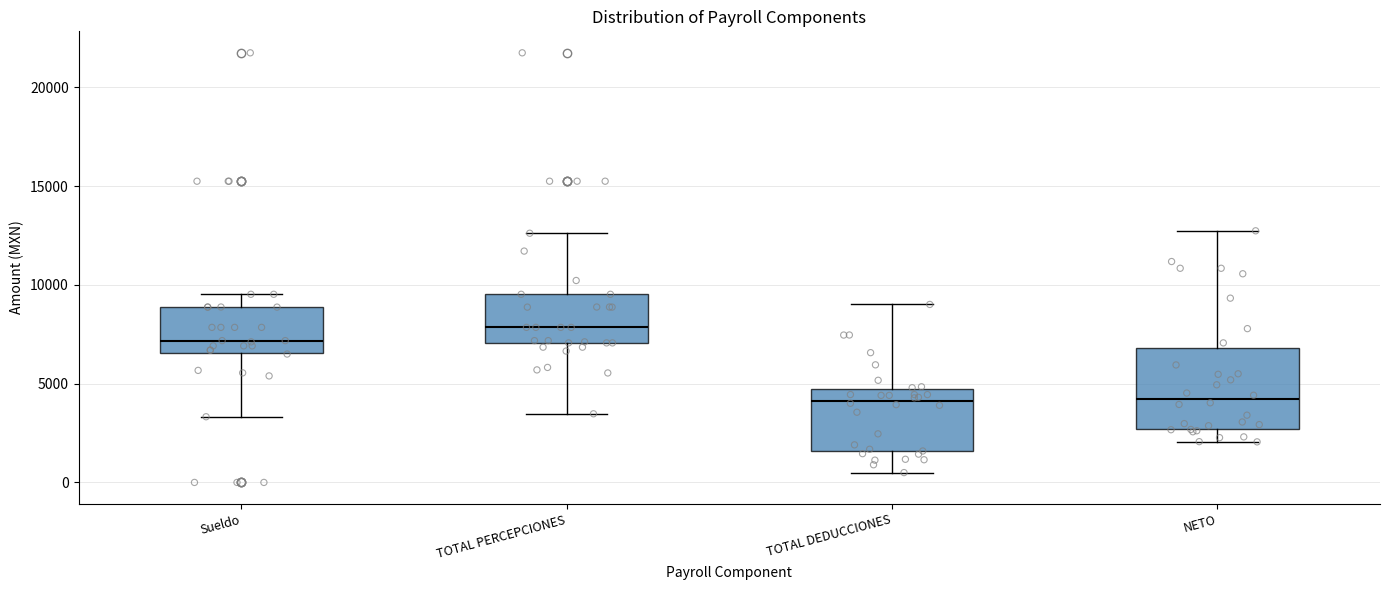

Where does the upper whisker of the box for NETO end on the y-axis? The values are not printed on the chart, so give them approximately, as read against the axis.

12500